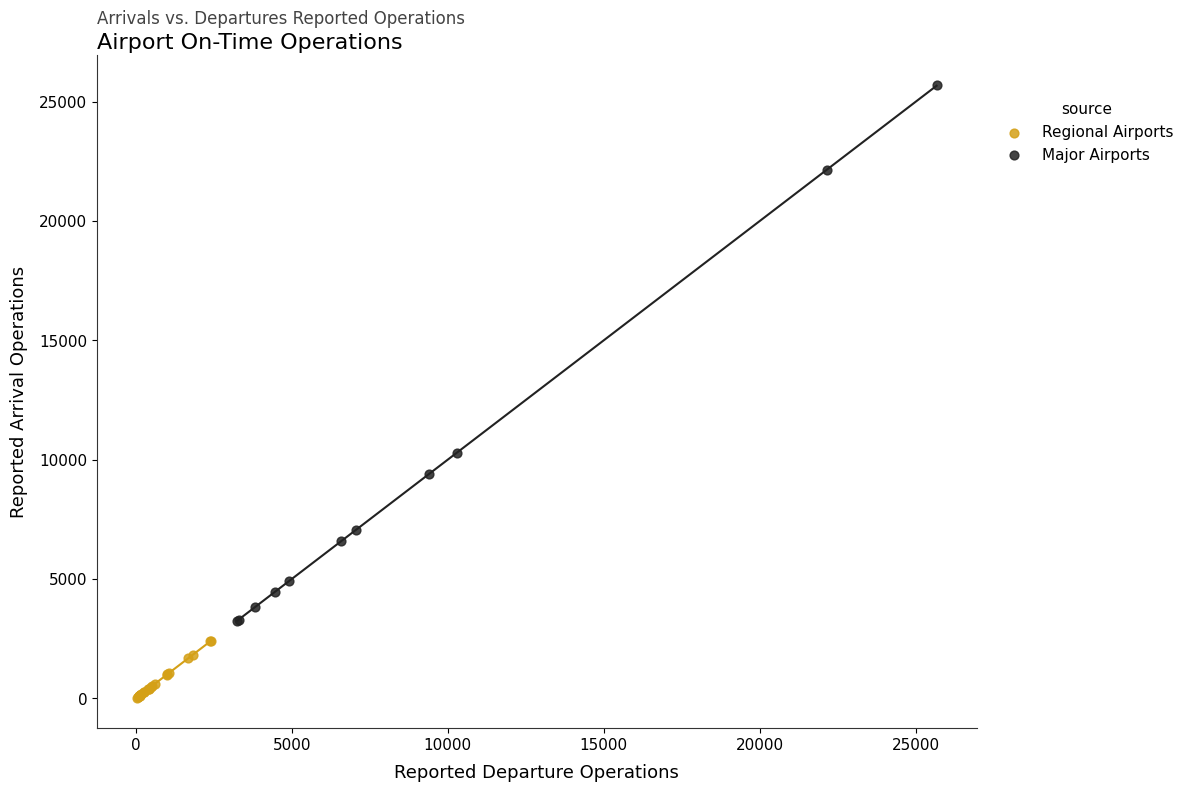

Which series contains the highest Y value?

Major Airports